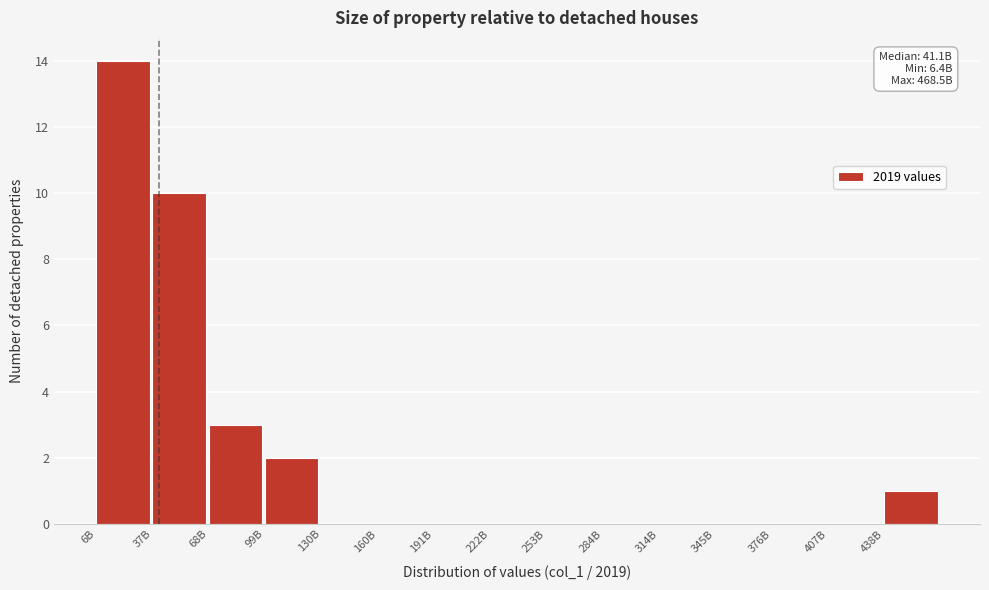

Reading right to left, transcribe all the data shown in this chart.

438B=1	407B=0	376B=0	345B=0	314B=0	284B=0	253B=0	222B=0	191B=0	160B=0	130B=0	99B=2	68B=3	37B=10	6B=14